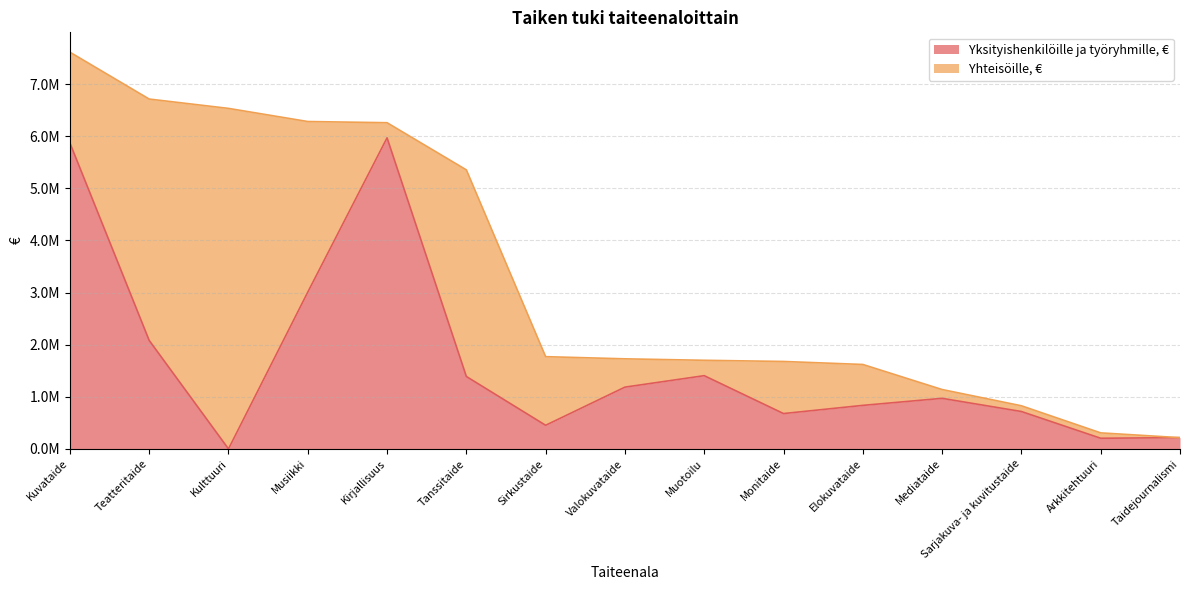

What is the change in value from Teatteritaide to Sarjakuva- ja kuvitustaide?

-1364310